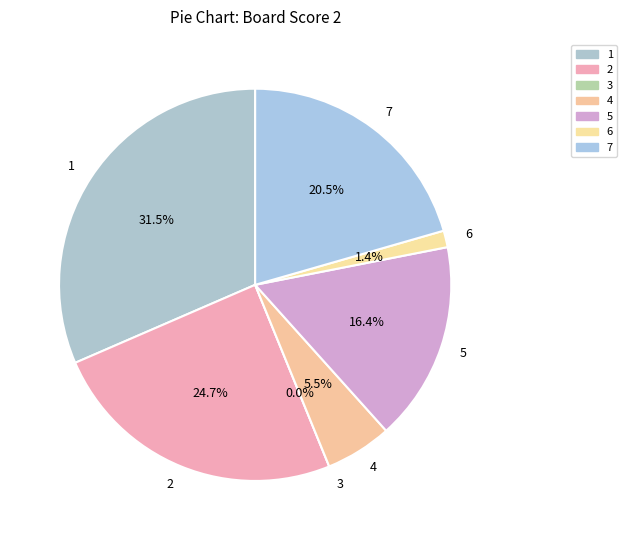

Is the sum of 5 and 4 greater than half?

No